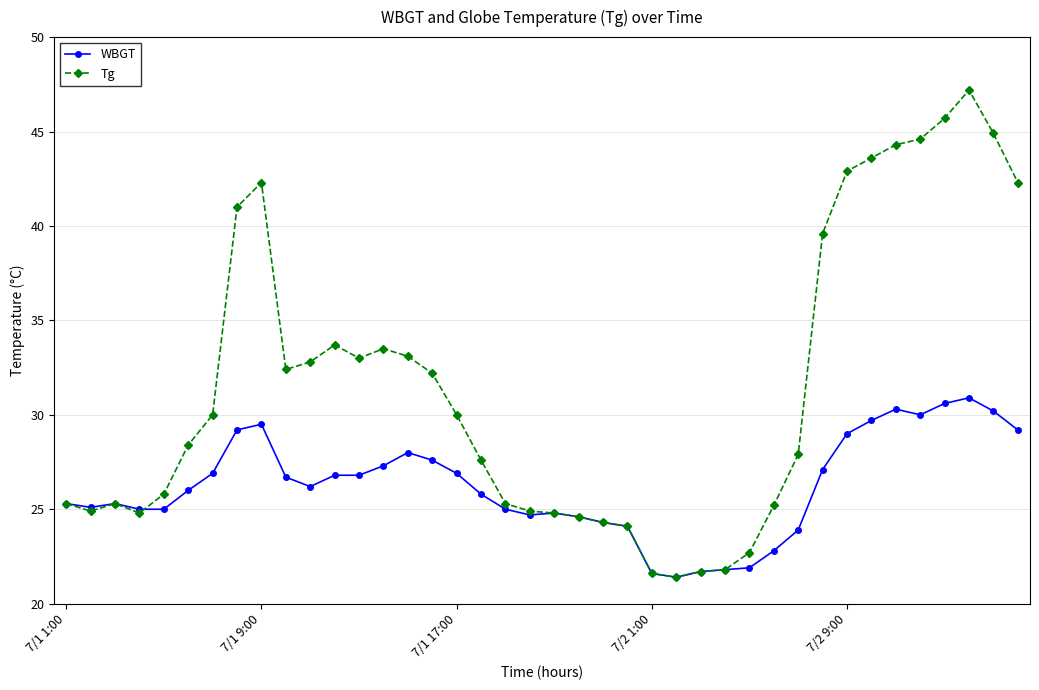

Which series has the largest range (max minus min)?

Tg